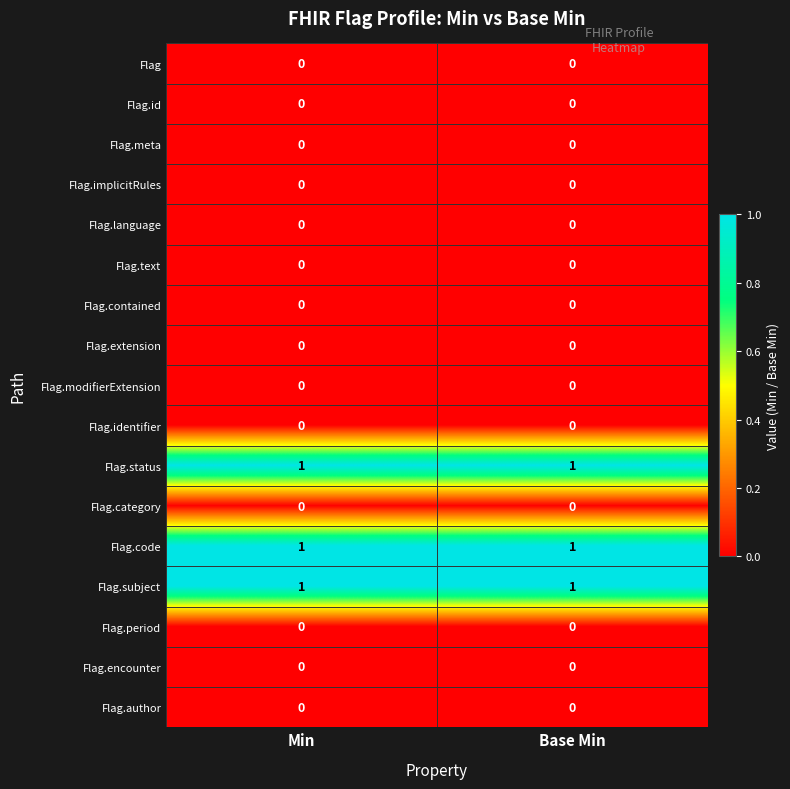

Is it true that Flag.text equals 0 at Base Min?

True